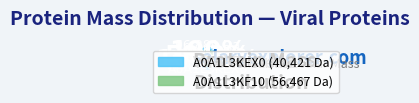

Is it true that tr|A0A1L3KEX0|A0A1L3KEX0_9VIRU
RNA-directed RNA polymerase is 42% of the pie?

True